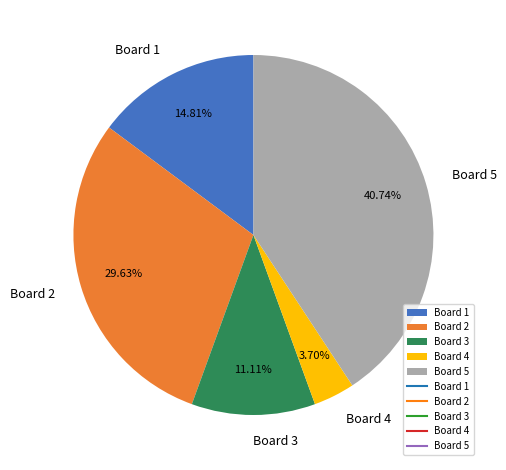

To the nearest percent, what portion does Board 3 represent?

11%